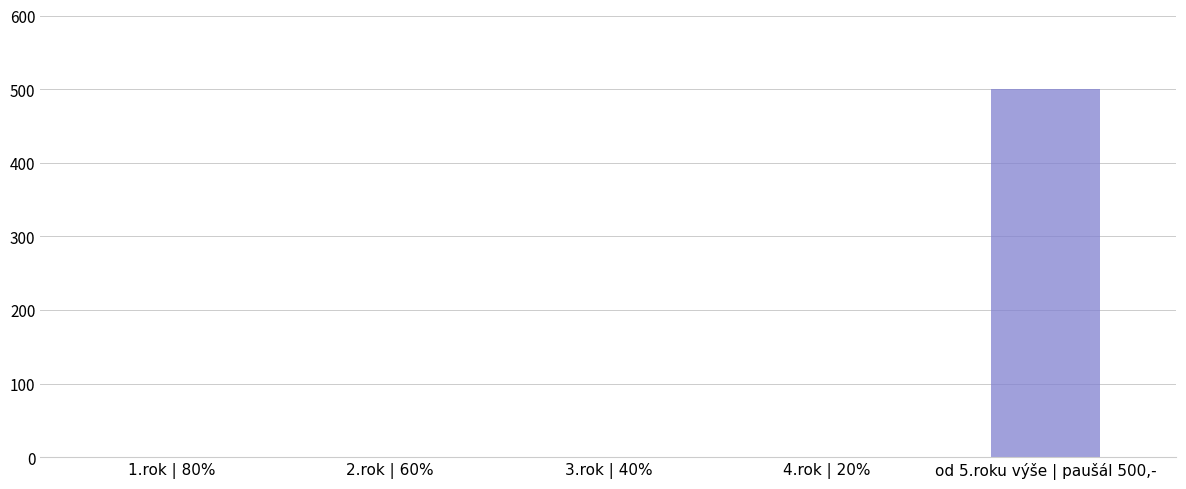

Where is the data nearest to the value 250?

1.rok | 80%